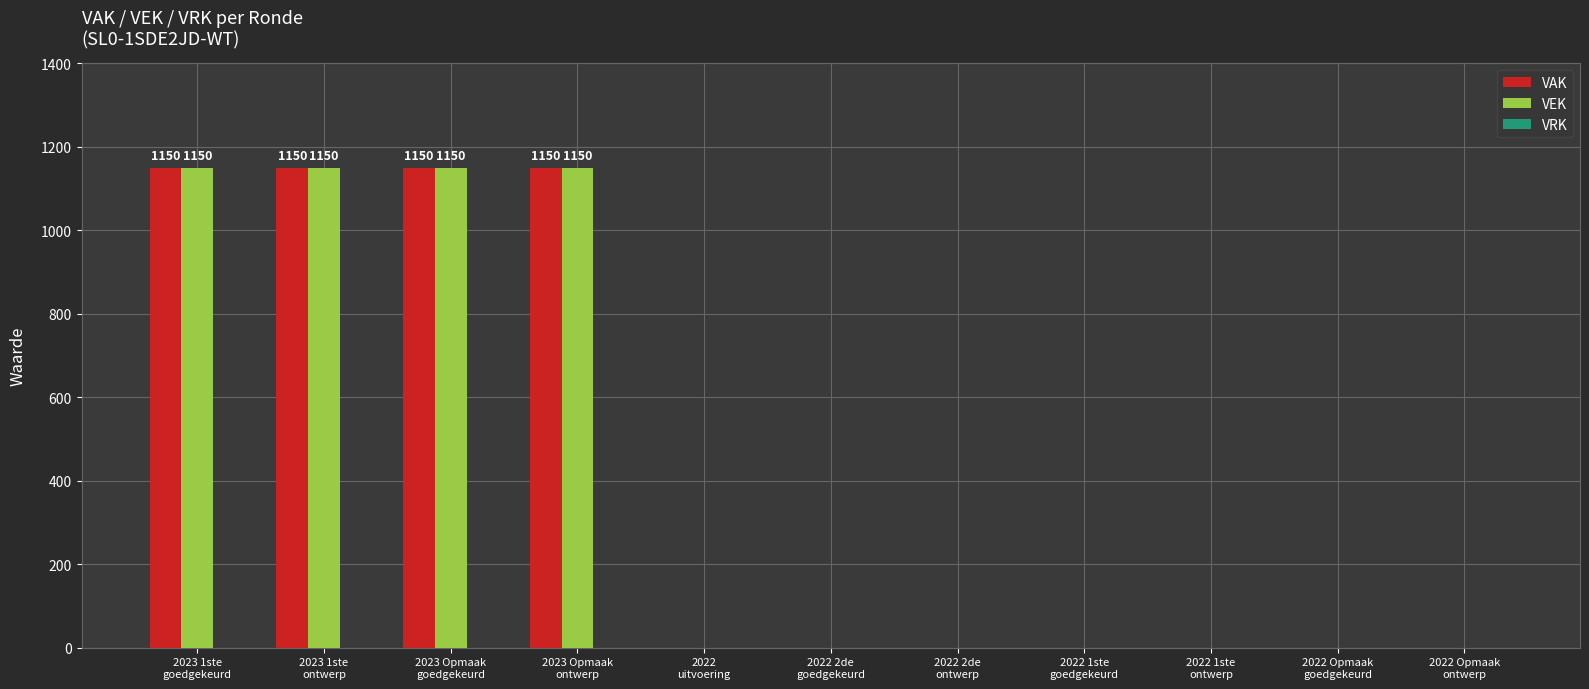

What is the sum of all VAK values?

4600